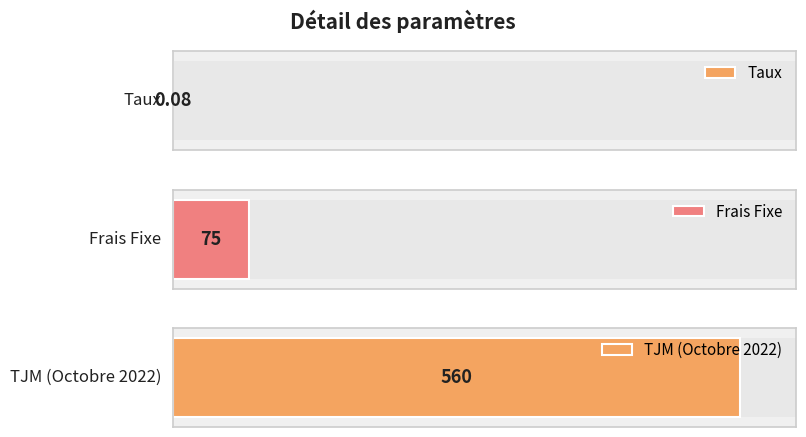

At which label does the data first exceed 75?

TJM (Octobre 2022)